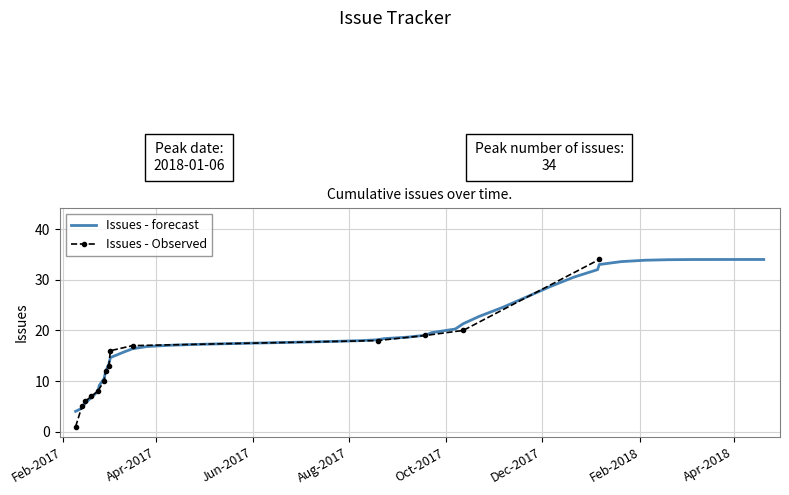

What is the greatest value displayed?

34